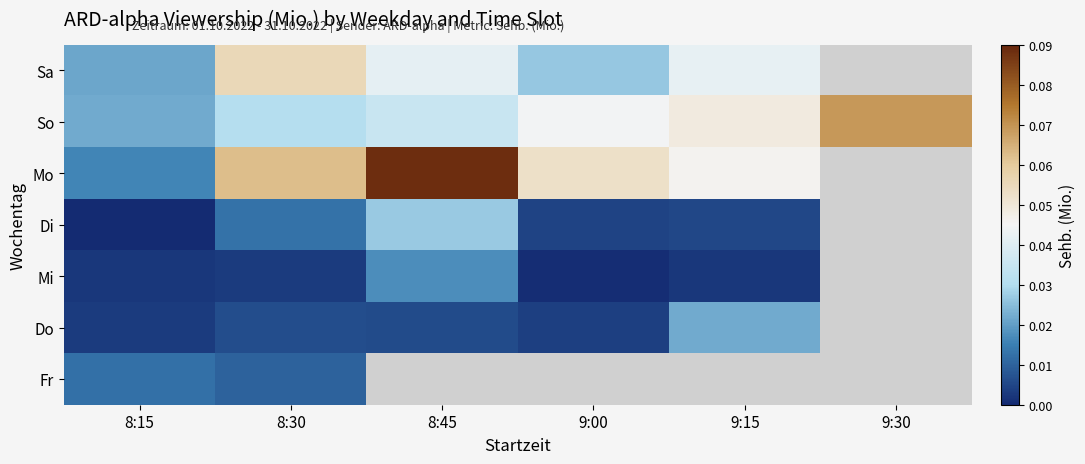

Which has a higher value, 9:00 or 9:30?

9:30